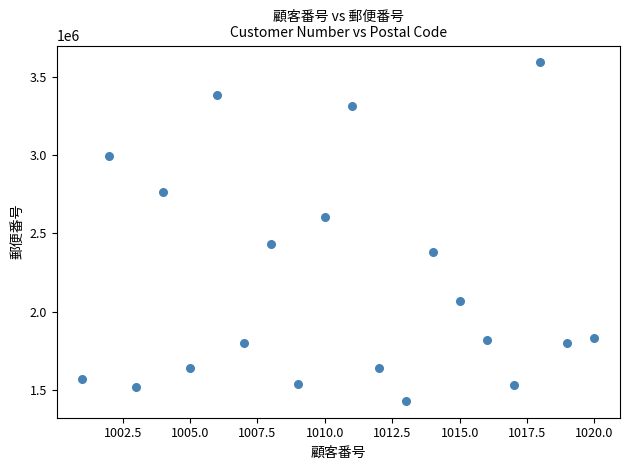

What is the range of X values (max minus min)?

19